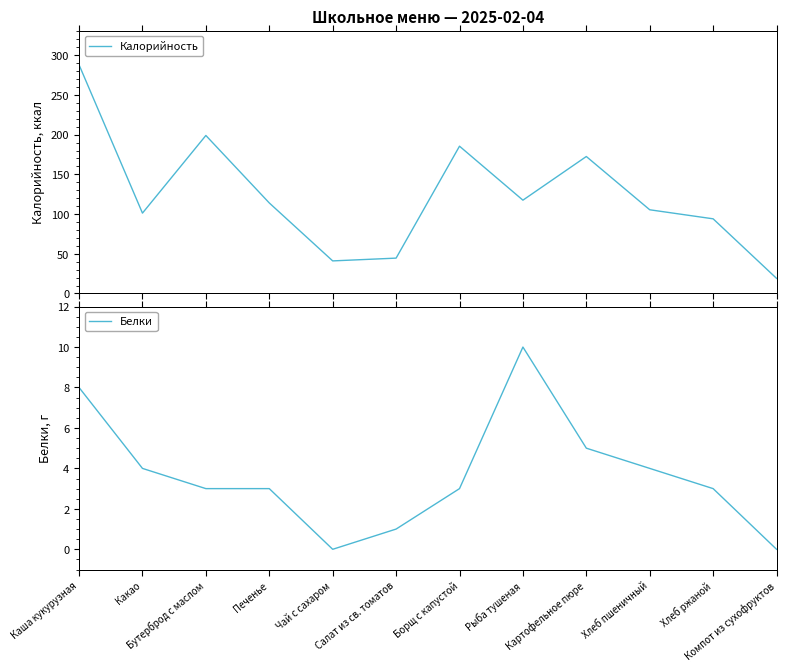

At which category is the sum across all series the highest?

Каша кукурузная